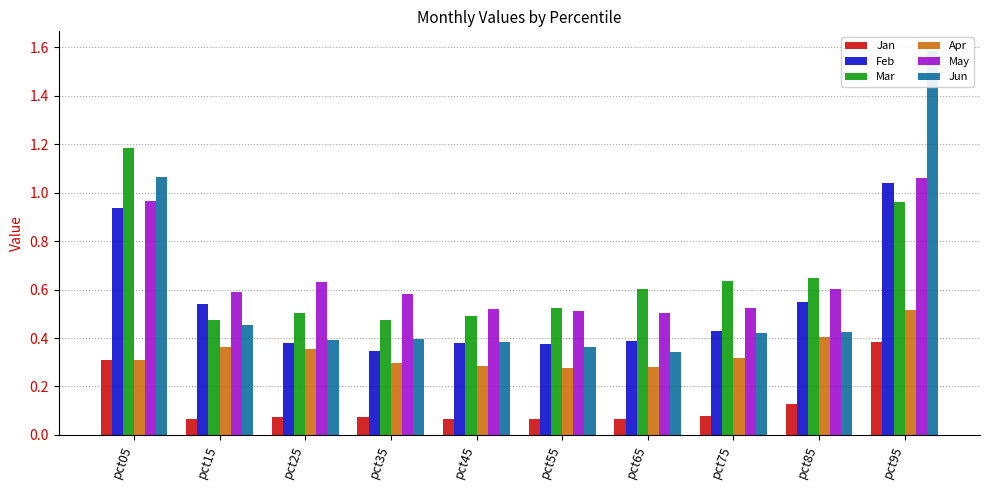

What is the value of the Apr bar at the 1st from the left?

0.3